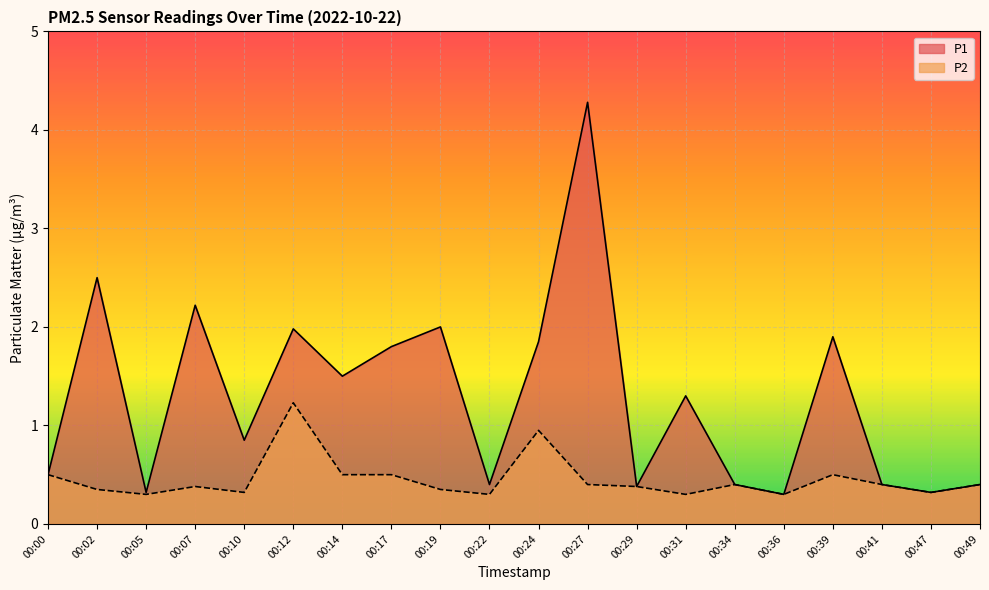

Is it true that P2 equals 0.9 at 00:24?

True